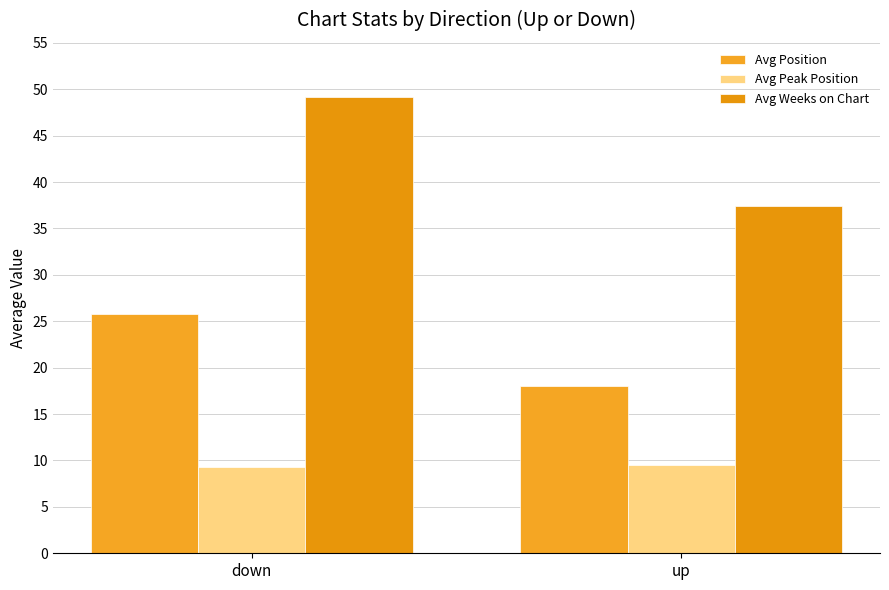

The value of Avg Weeks on Chart at up is 37.4. True or false?

True